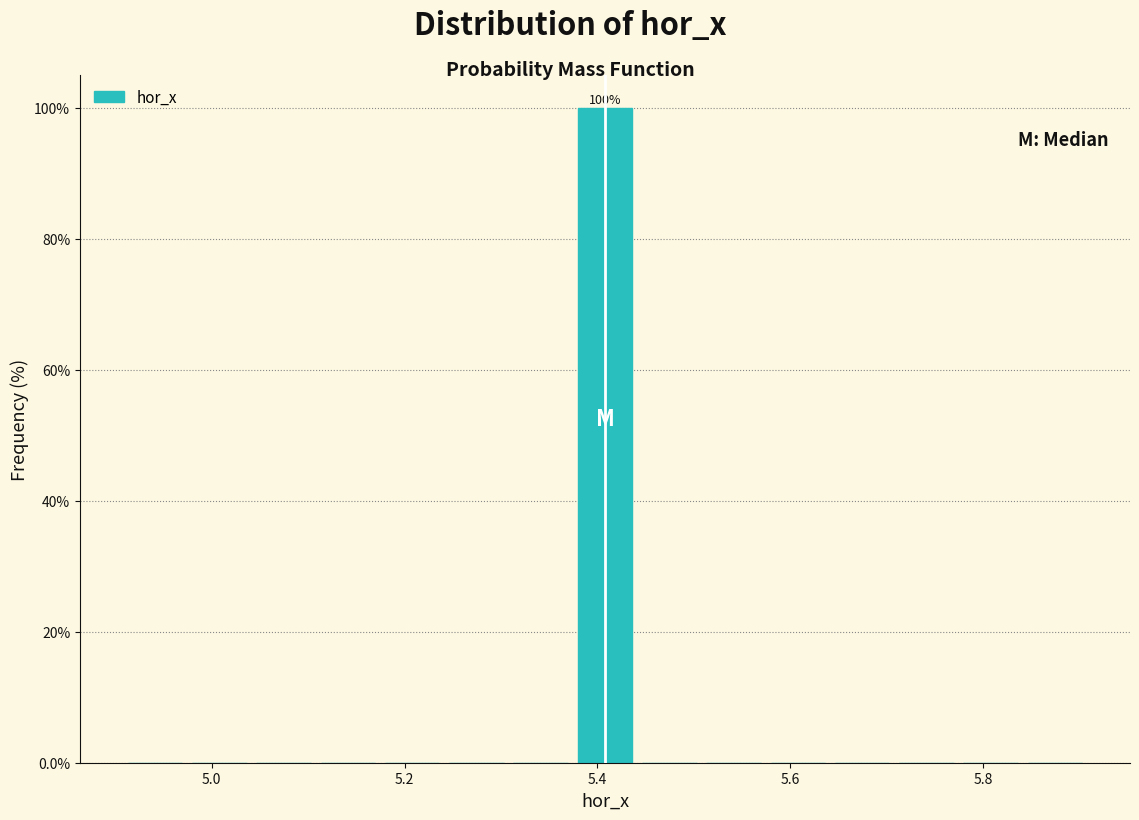

Around what value on the x-axis is the tallest bar? Give the approximate position of its centre, as read against the axis.

5.40